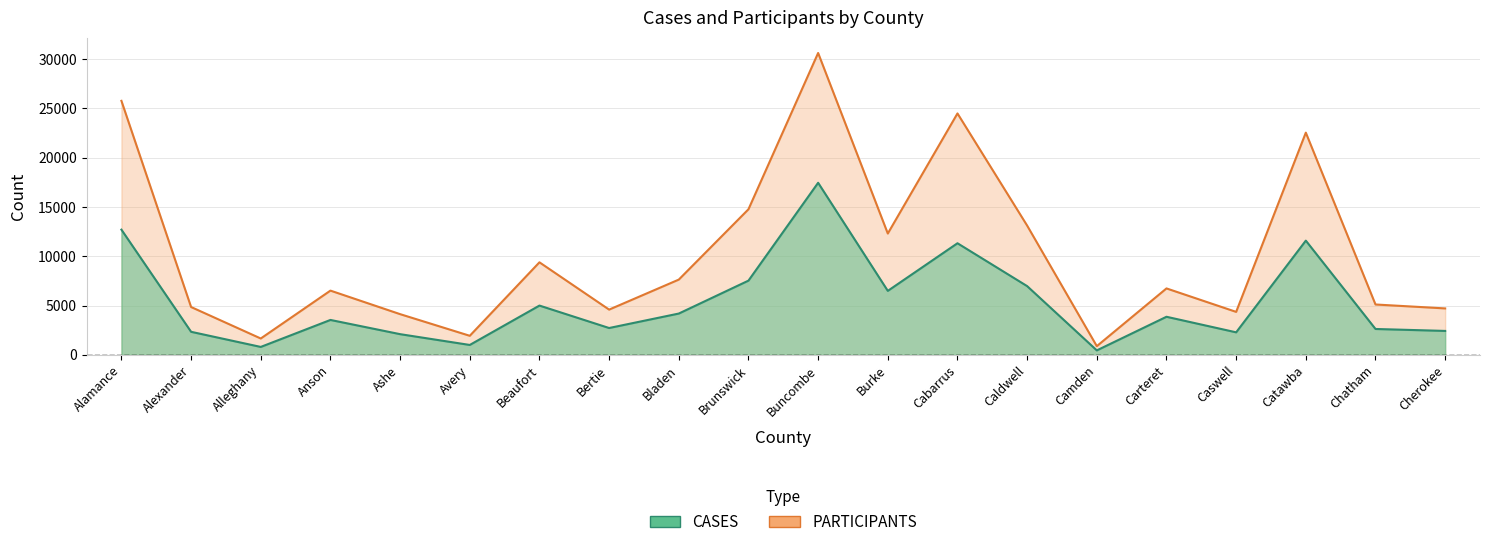

What is the minimum value for CASES?

467